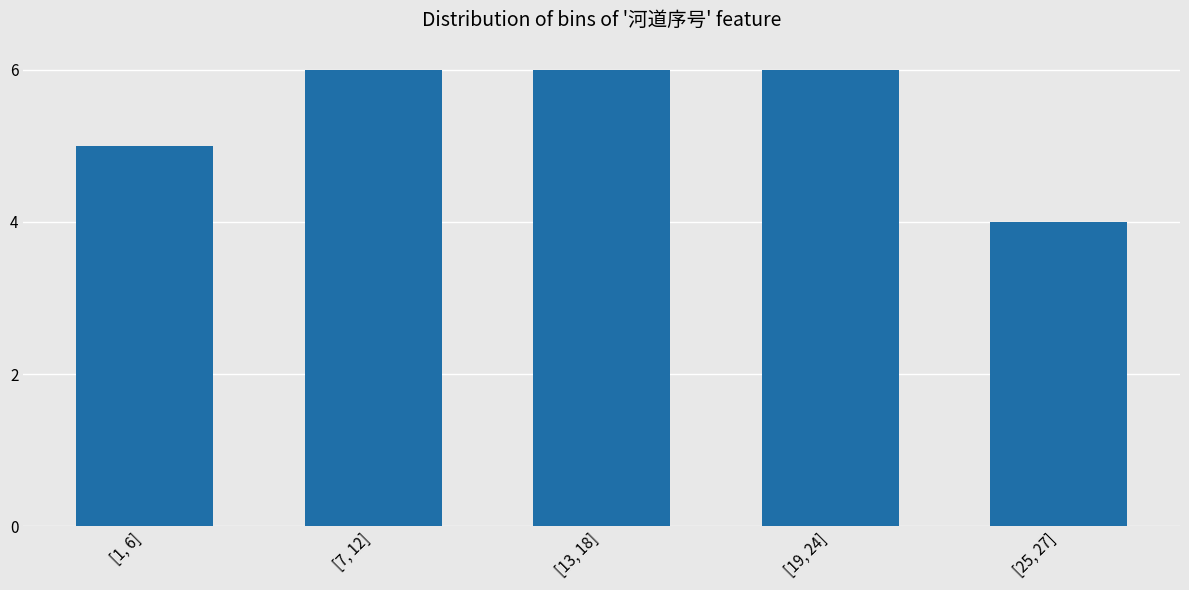

Reading left to right, extract all data points from this chart.

5	6	6	6	4